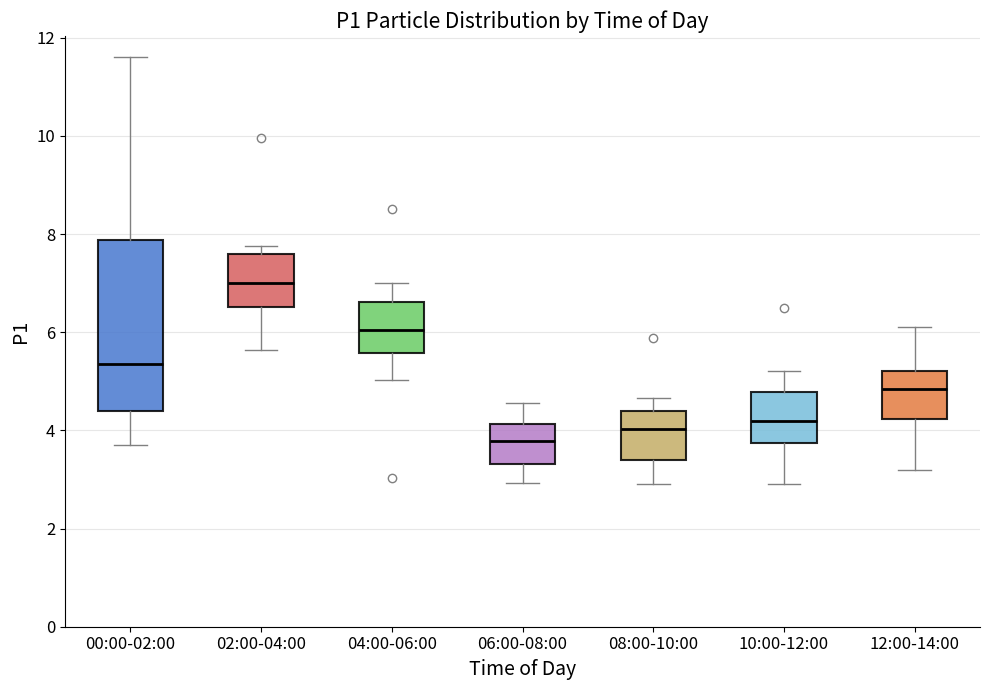

Reading left to right, read every box against the y-axis: the position of its median line, the range the box covers, and the ends of its whiskers. The values are not printed on the chart, so give them approximately, as read against the axis.

00:00-02:00: median 5.4, box 4.4 to 7.8, whiskers 3.8 to 11.6
02:00-04:00: median 7.0, box 6.6 to 7.6, whiskers 5.6 to 7.8
04:00-06:00: median 6.0, box 5.6 to 6.6, whiskers 5.0 to 7.0
06:00-08:00: median 3.8, box 3.4 to 4.2, whiskers 3.0 to 4.6
08:00-10:00: median 4.0, box 3.4 to 4.4, whiskers 3.0 to 4.6
10:00-12:00: median 4.2, box 3.8 to 4.8, whiskers 3.0 to 5.2
12:00-14:00: median 4.8, box 4.2 to 5.2, whiskers 3.2 to 6.2